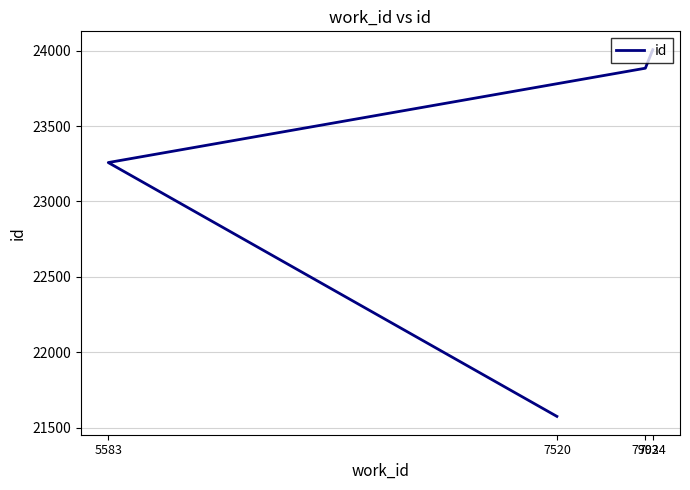

True or false: there are more than 1 points higher than both neighbors.

False